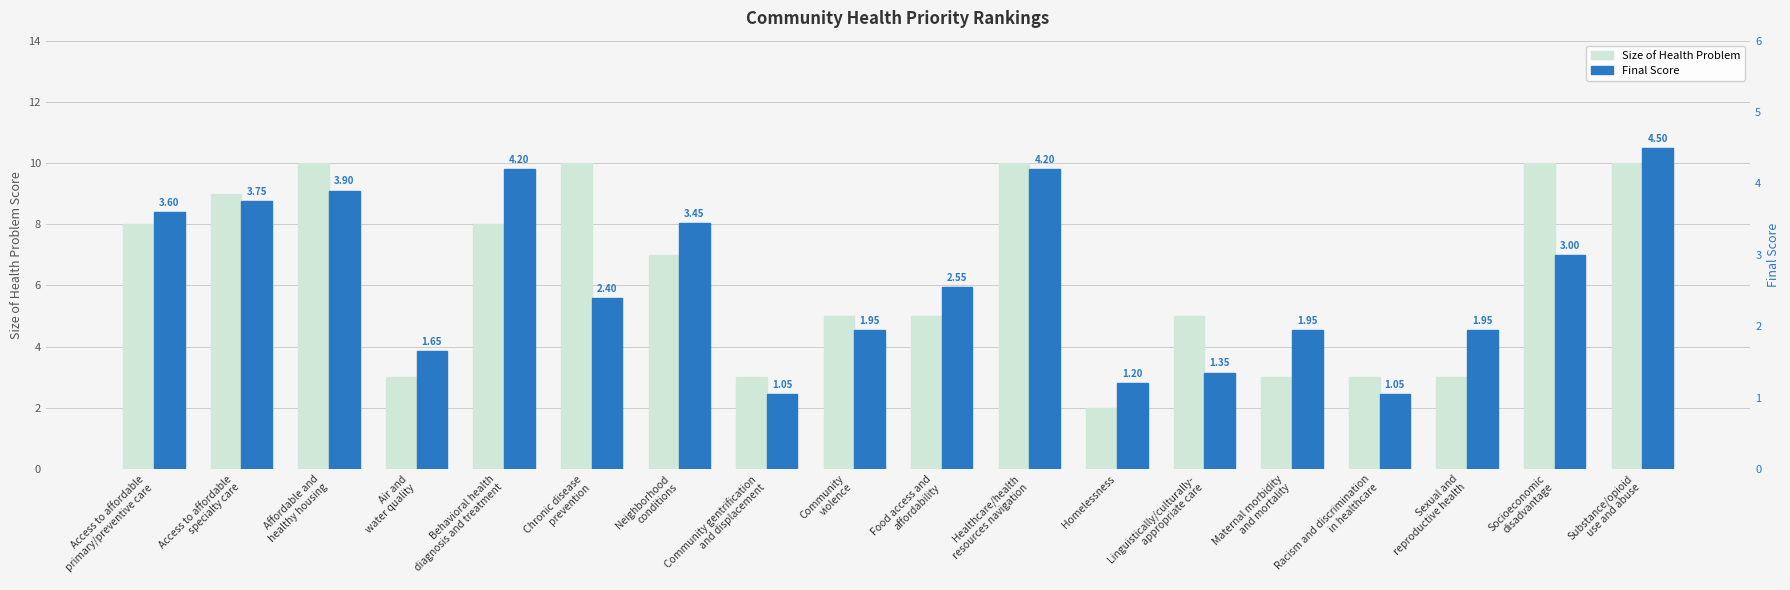

What is the average value of the Size of Health Problem series?

6.3